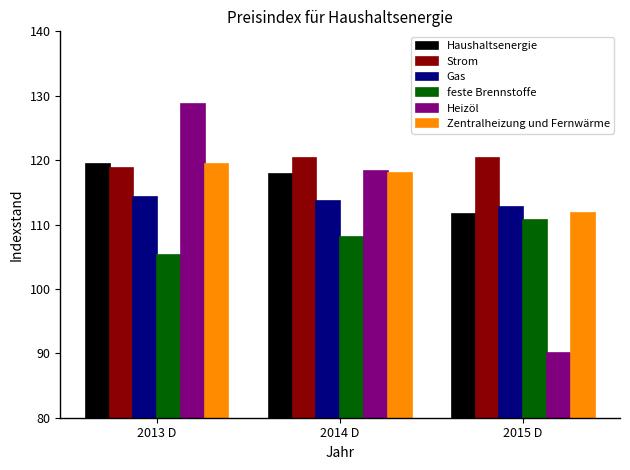

At which category is the sum across all series the highest?

2013 D